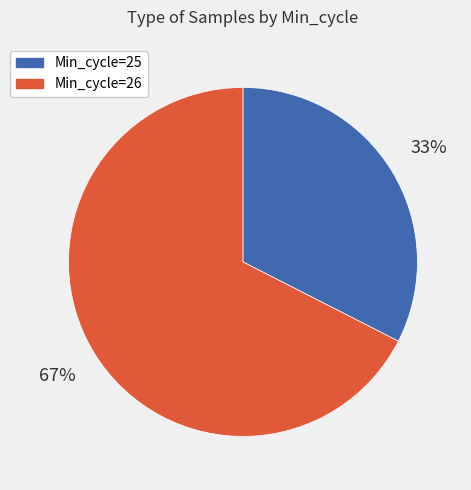

Is there a majority slice in this chart?

Yes